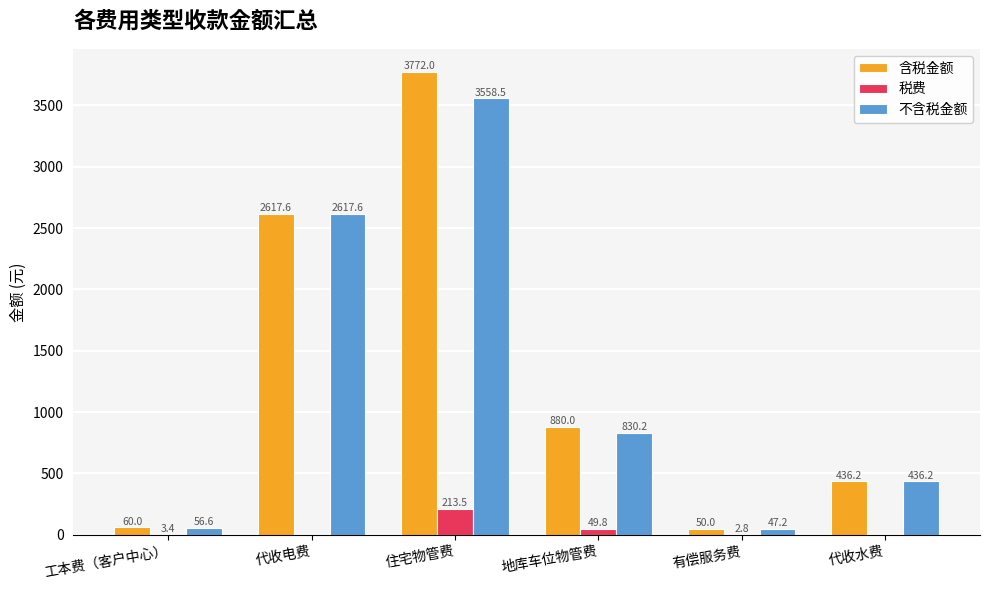

The 不含税金额 series shows 436.2 at 代收水费. True or false?

True